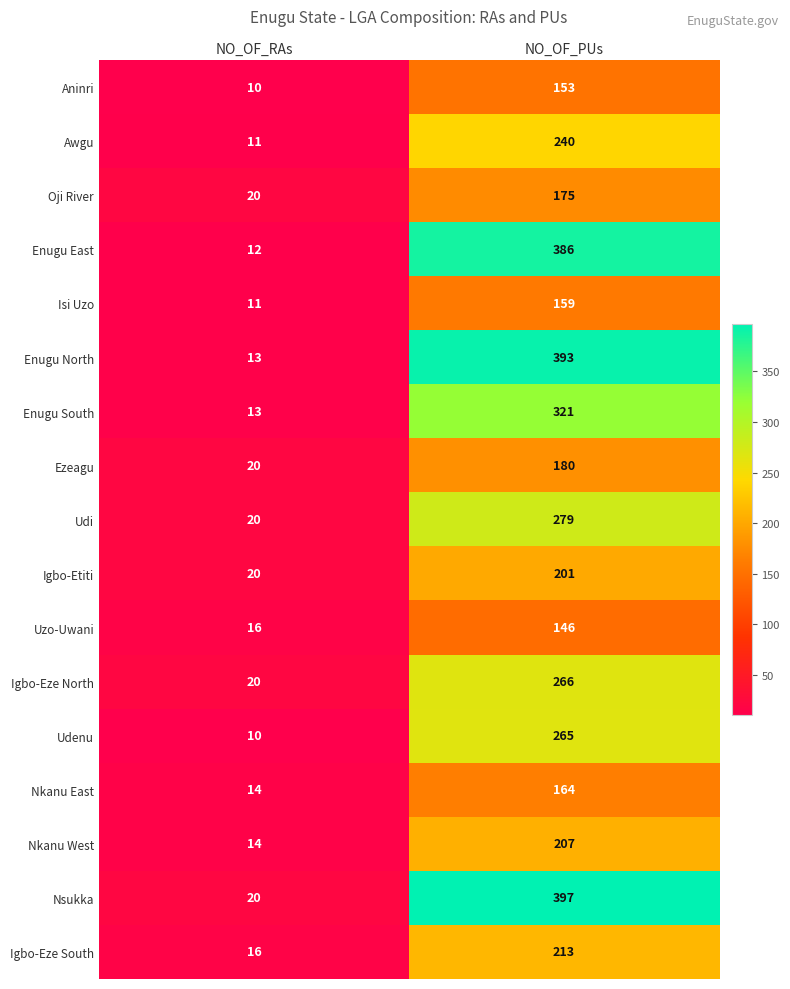

Rank the series by their maximum value, from highest to lowest.

Nsukka, Enugu North, Enugu East, Enugu South, Udi, Igbo-Eze North, Udenu, Awgu, Igbo-Eze South, Nkanu West, Igbo-Etiti, Ezeagu, Oji River, Nkanu East, Isi Uzo, Aninri, Uzo-Uwani